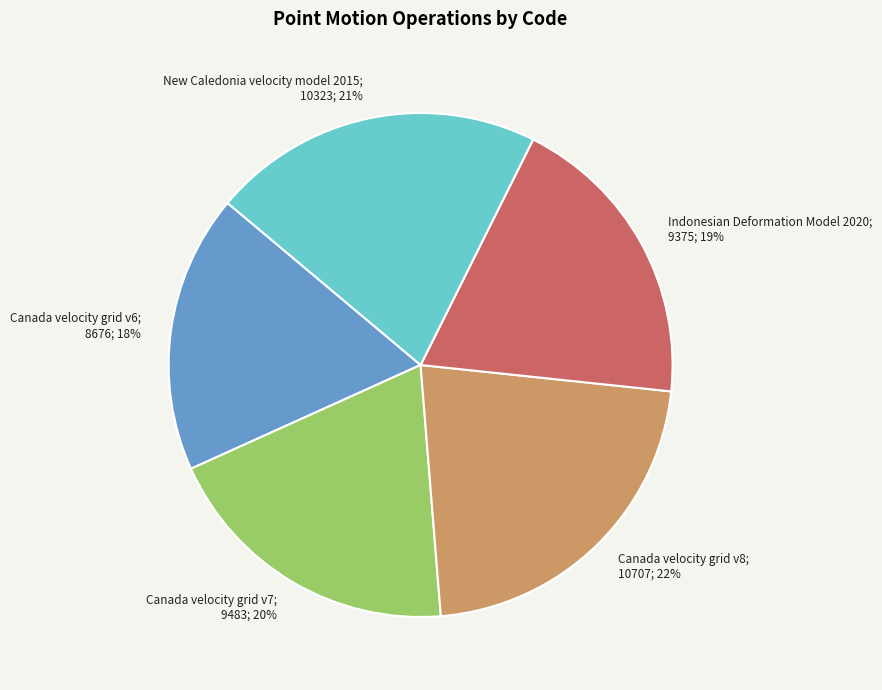

Does any single category account for the majority?

No